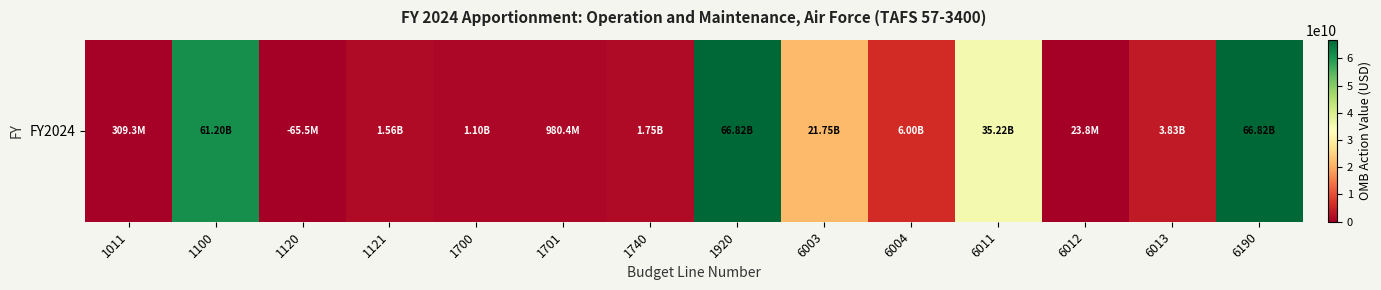

What is the change in value from 1100 to 1740?

-59451194832